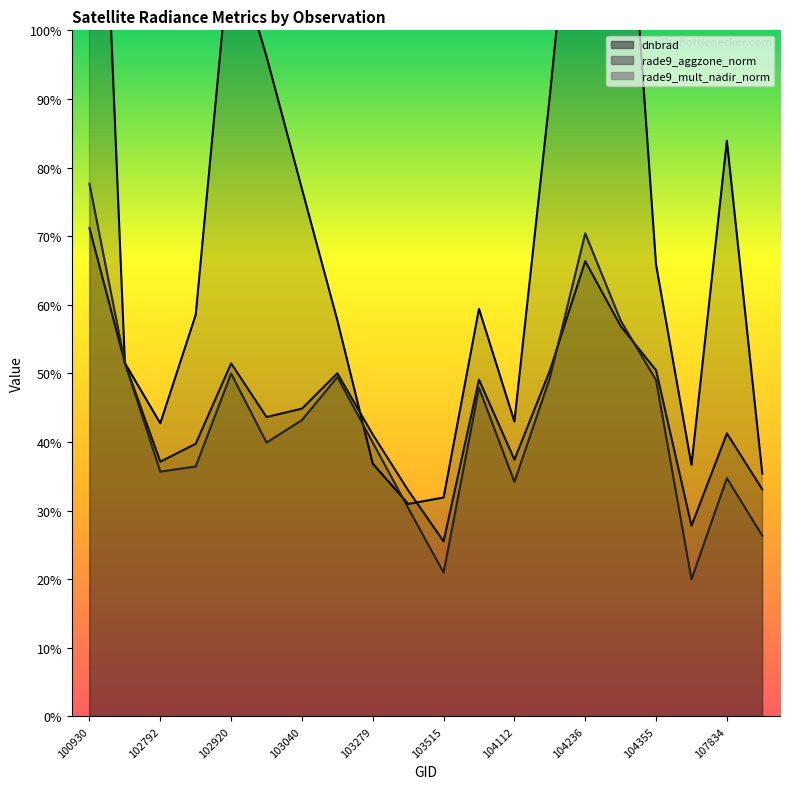

At which category does rade9_aggzone_norm reach its first local peak?

102920